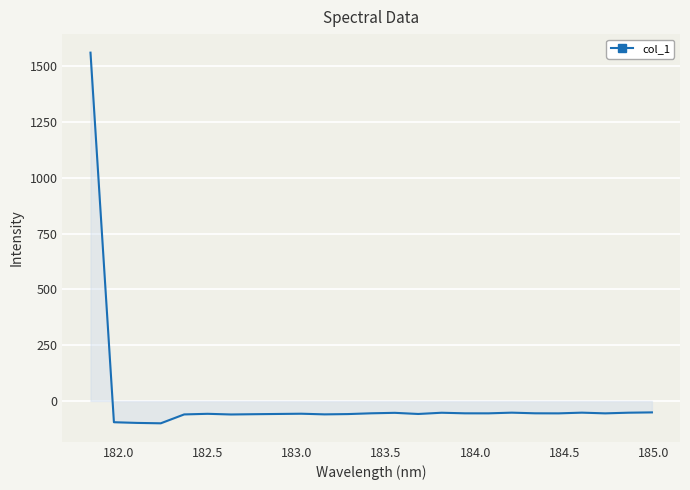

What is the difference between the maximum and minimum values?

1661.8